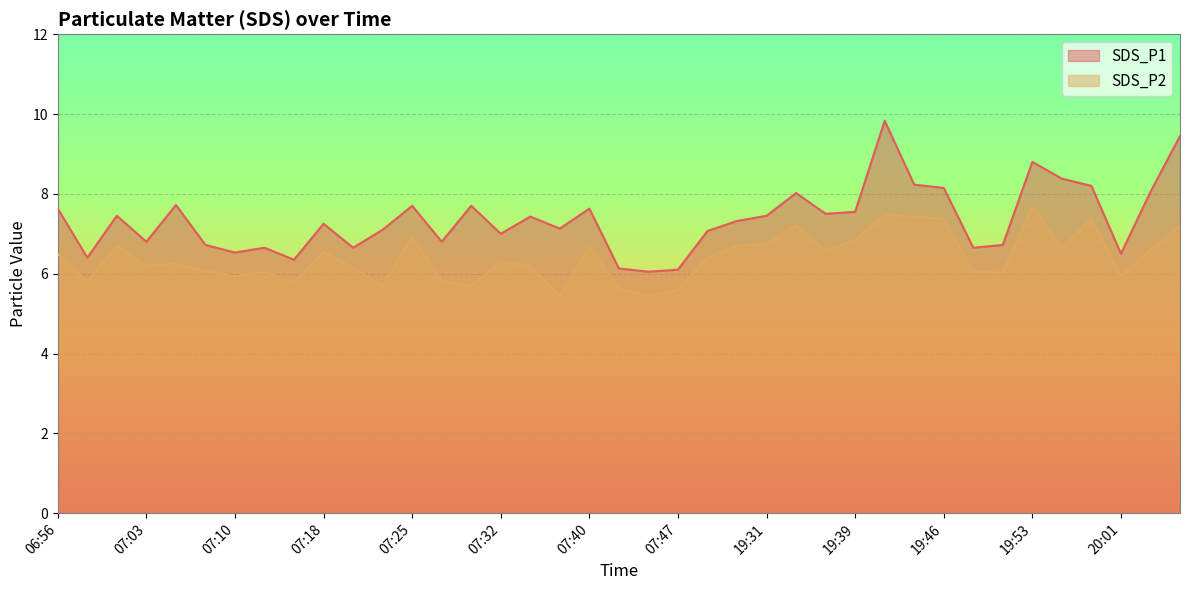

How many series are shown in this chart?

2